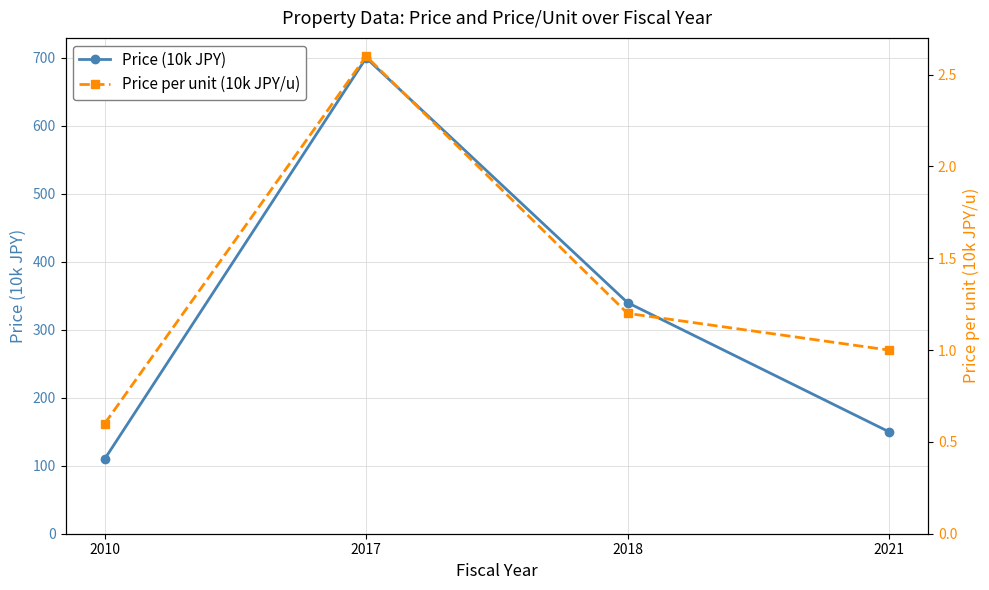

How many data points in Price (10k JPY) are above 340?

1